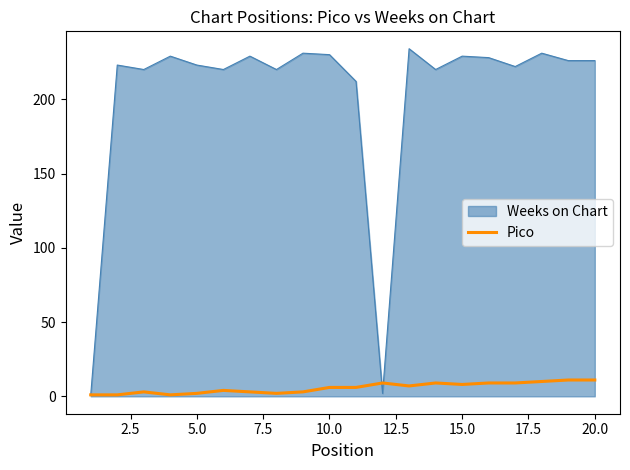

Which series has the largest range (max minus min)?

Weeks on Chart